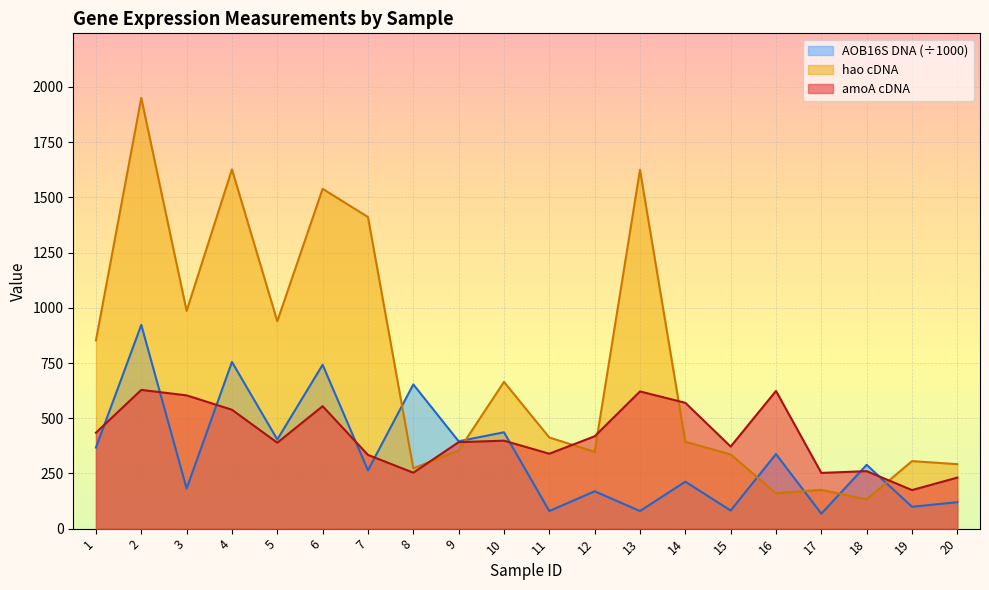

Reading left to right, transcribe all the data shown in this chart.

amoA cDNA: 434.5	628.2	603.4	538.3	389.1	554.4	333.9	253.3	391.6	398.3	339.3	418.1	621.3	569.8	371.7	623.6	252.3	260.3	174.5	231.1
hao cDNA: 852.4	1950.2	986.0	1626.7	939.1	1538.5	1411.1	273.2	353.4	664.5	412.6	348.1	1624.6	393.6	335.9	159.9	175.6	132.3	305.7	292.0
AOB16S DNA: 367.0	922.5	181.4	754.7	403.6	741.9	264.0	653.2	395.6	436.3	79.6	169.1	79.7	212.7	82.0	337.6	67.7	288.9	98.9	119.7